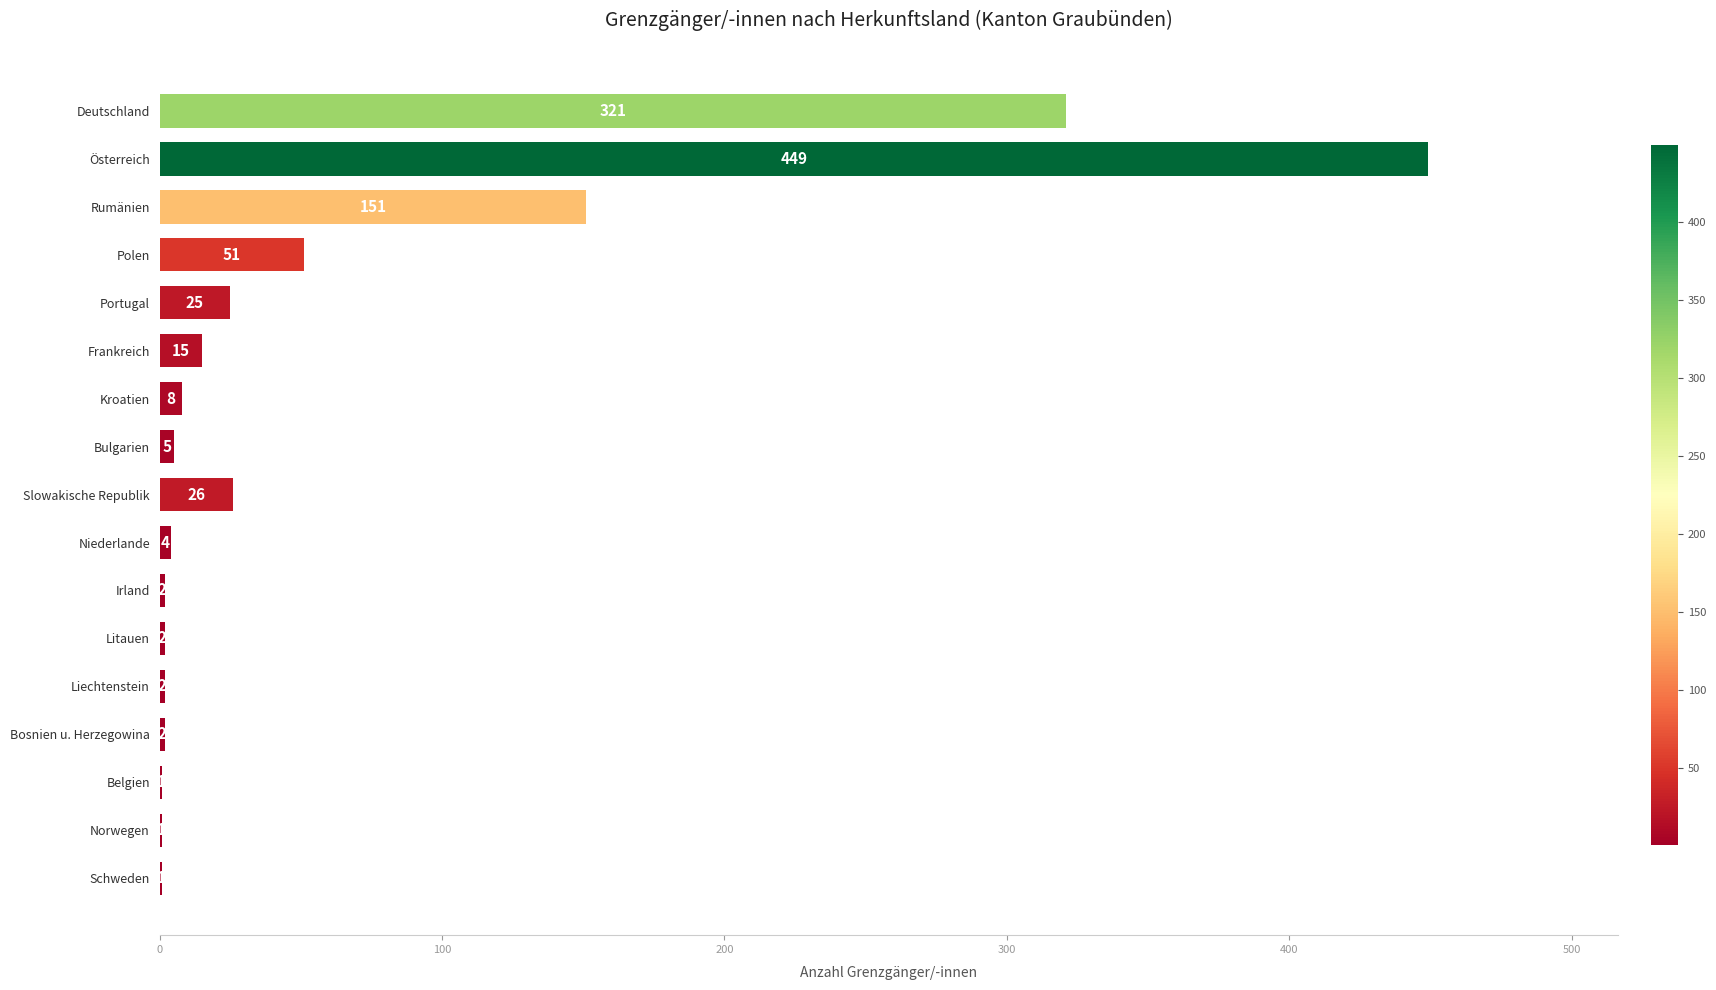

Does the chart contain stacked bars?

No